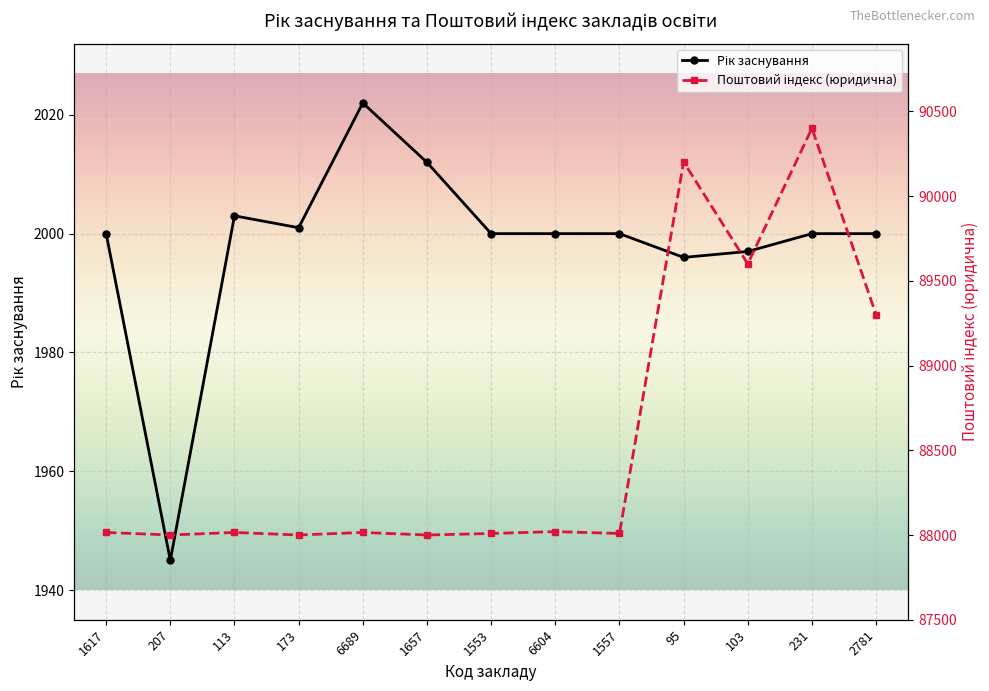

What is the value of the Рік заснування point at the 10th from the left?

1996